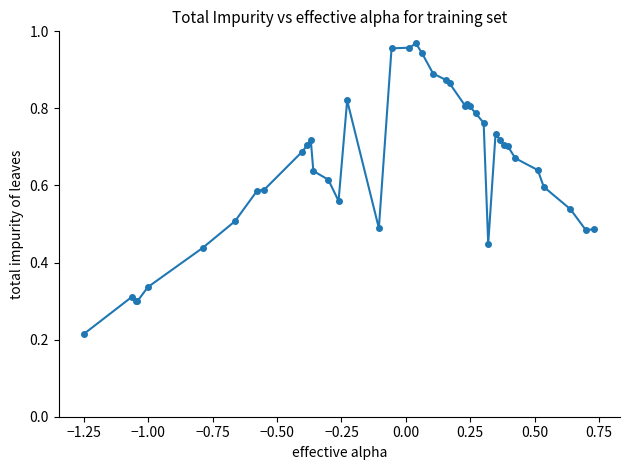

True or false: the data has more than 0 interior local peaks.

True